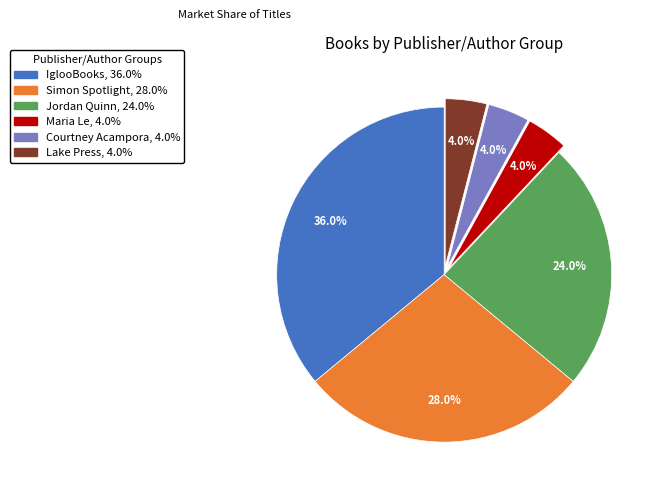

What percentage is NOT represented by Simon Spotlight?

72.0%